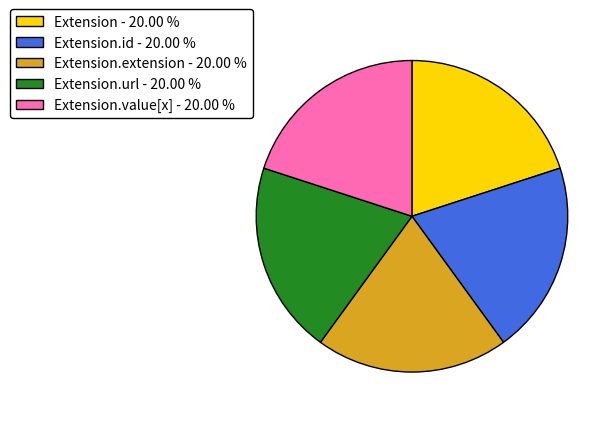

Does any single category account for the majority?

No